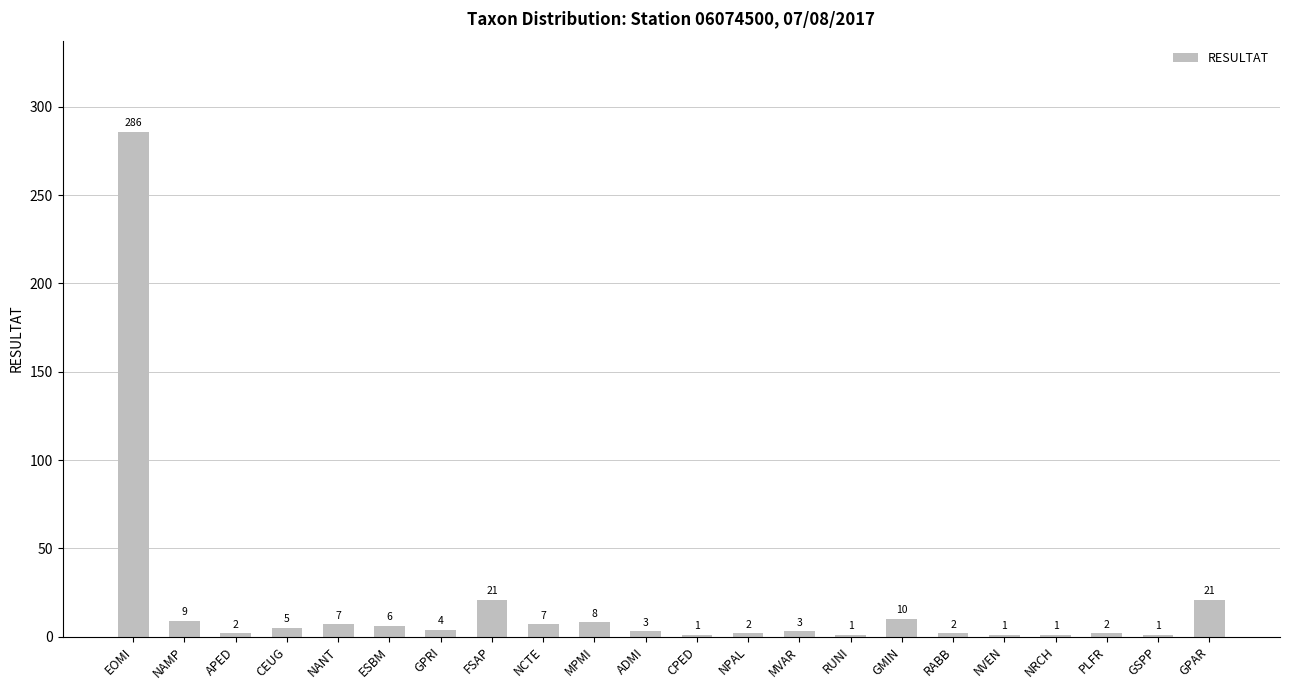

Where does the data first go above 4?

EOMI